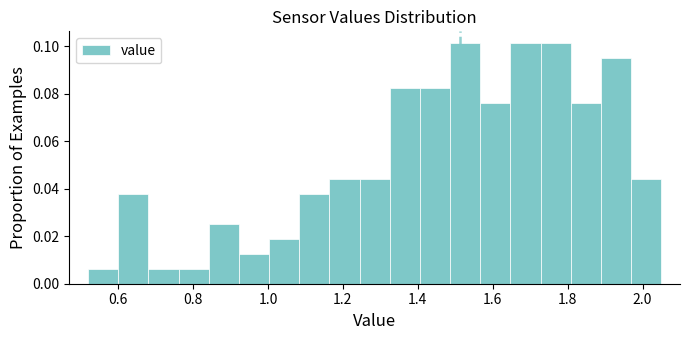

Reading left to right, list every bar in this chart as the range it spans on the x-axis followed by its height. Neither the bar edges nor the heights are printed on the chart, so give them approximately, as read against the axes.

0.52 to 0.60: 0.006
0.60 to 0.68: 0.038
0.68 to 0.76: 0.006
0.76 to 0.84: 0.006
0.84 to 0.92: 0.026
0.92 to 1.00: 0.012
1.00 to 1.08: 0.018
1.08 to 1.16: 0.038
1.16 to 1.24: 0.044
1.24 to 1.32: 0.044
1.32 to 1.40: 0.082
1.40 to 1.48: 0.082
1.48 to 1.56: 0.102
1.56 to 1.64: 0.076
1.64 to 1.72: 0.102
1.72 to 1.80: 0.102
1.80 to 1.88: 0.076
1.88 to 1.96: 0.094
1.96 to 2.06: 0.044